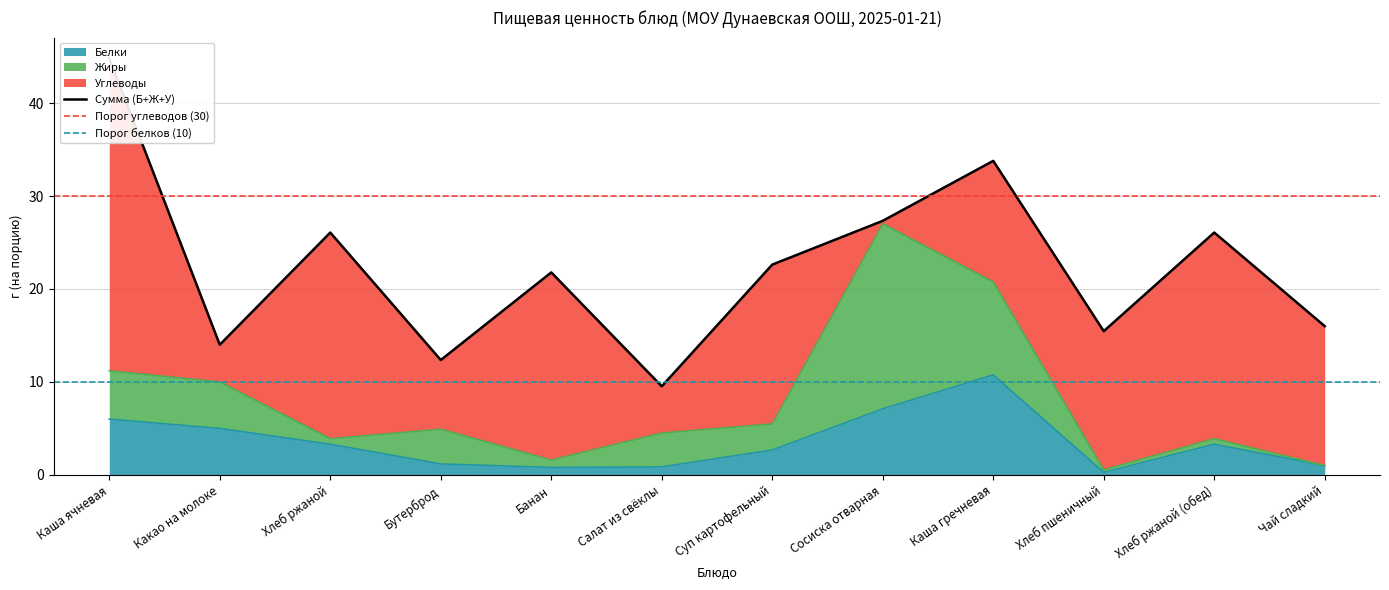

Reading right to left, transcribe all the data shown in this chart.

Белки: 1.0	3.3	0.3	10.8	7.1	2.7	0.9	0.8	1.2	3.3	5.0	6.0
Жиры: 0.0	0.6	0.3	10.0	19.9	2.8	3.6	0.8	3.7	0.6	5.0	5.2
Углеводы: 15.0	22.2	14.9	13.0	0.3	17.1	5.0	20.2	7.4	22.2	4.0	33.6